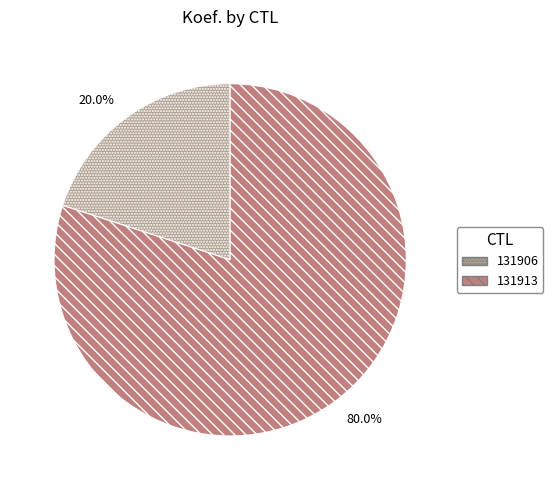

Count the number of slices in the pie.

2